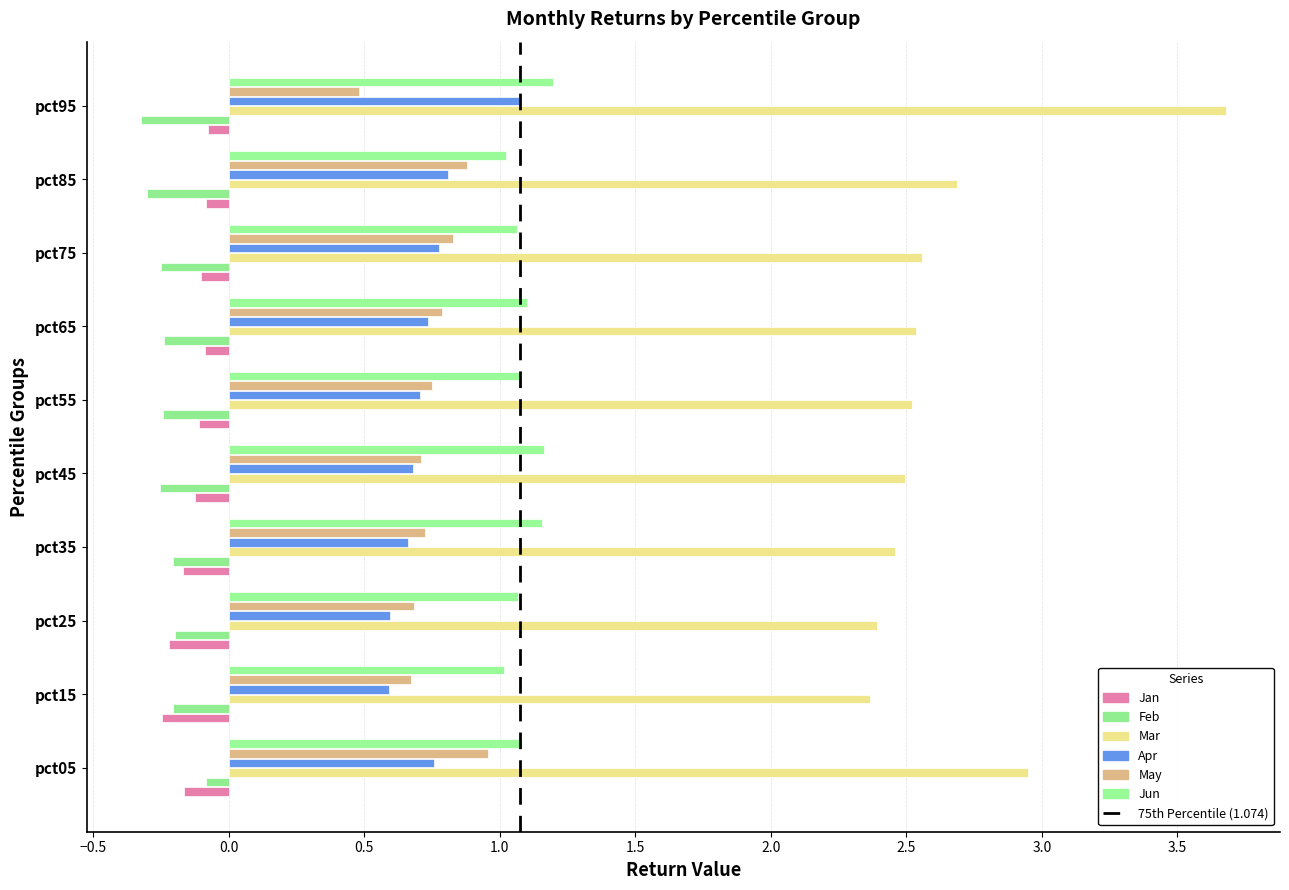

Read the Jan value at pct75.

-0.1